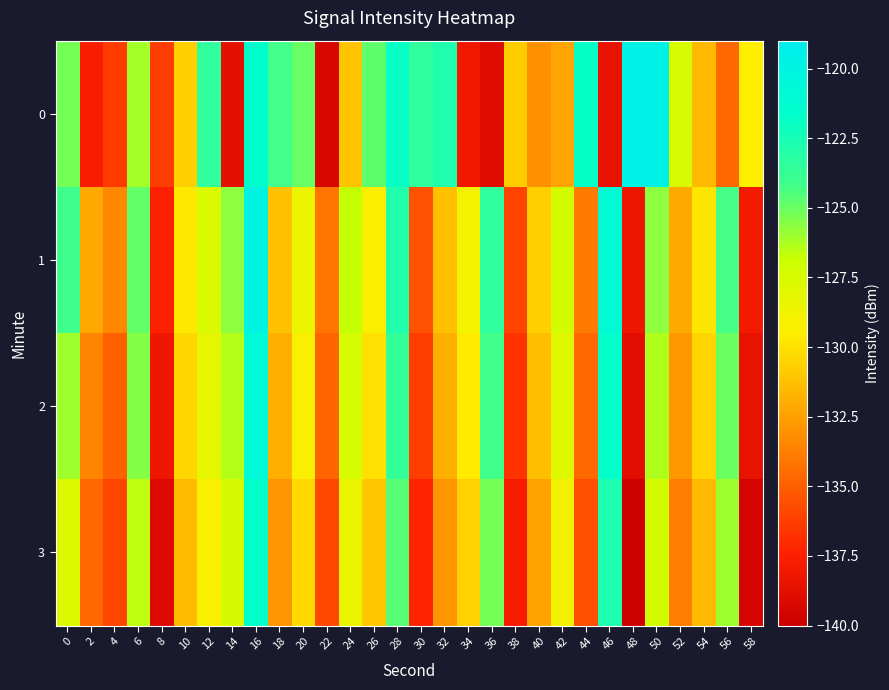

Reading left to right, list all the values displayed in this chart.

0: 0=-125.2	2=-137.6	4=-136.4	6=-126.1	8=-136.3	10=-130.7	12=-123.5	14=-138.6	16=-121.6	18=-124.2	20=-124.9	22=-139.4	24=-131.1	26=-124.8	28=-121.9	30=-123.5	32=-122.9	34=-138.1	36=-139.0	38=-130.8	40=-133.1	42=-132.4	44=-121.9	46=-138.6	48=-119.6	50=-119.6	52=-127.5	54=-131.5	56=-134.7	58=-129.5
1: 0=-124.0	2=-132.2	4=-133.4	6=-124.9	8=-137.5	10=-129.7	12=-127.5	14=-125.7	16=-120.0	18=-131.2	20=-128.5	22=-134.1	24=-126.8	26=-129.3	28=-122.9	30=-135.6	32=-131.2	34=-128.9	36=-123.5	38=-136.0	40=-130.7	42=-127.2	44=-133.9	46=-121.0	48=-138.2	50=-125.7	52=-132.1	54=-129.8	56=-124.3	58=-137.9
2: 0=-126.0	2=-133.6	4=-134.9	6=-125.6	8=-138.2	10=-130.4	12=-128.2	14=-126.4	16=-120.7	18=-131.9	20=-129.2	22=-134.8	24=-127.5	26=-130.0	28=-123.6	30=-136.3	32=-131.9	34=-129.6	36=-124.2	38=-136.7	40=-131.4	42=-127.9	44=-134.6	46=-121.7	48=-138.9	50=-126.4	52=-132.8	54=-130.5	56=-125.0	58=-138.6
3: 0=-127.7	2=-134.6	4=-135.9	6=-126.6	8=-139.2	10=-131.4	12=-129.2	14=-127.4	16=-121.7	18=-132.9	20=-130.2	22=-135.8	24=-128.5	26=-131.0	28=-124.6	30=-137.3	32=-132.9	34=-130.6	36=-125.2	38=-137.7	40=-132.4	42=-128.9	44=-135.6	46=-122.7	48=-139.9	50=-127.4	52=-133.8	54=-131.5	56=-126.0	58=-139.6